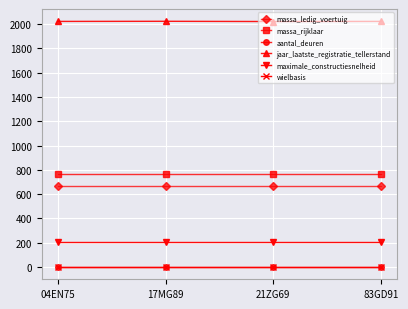

Is the value of massa_ledig_voertuig at 83GD91 greater than the value of massa_rijklaar at 17MG89?

No